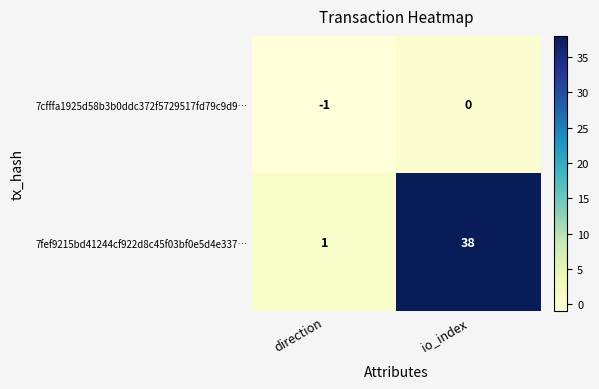

List the series in order of their peak value, highest first.

7fef9215bd41244cf922d8c45f03bf0e5d4e337…, 7cfffa1925d58b3b0ddc372f5729517fd79c9d9…